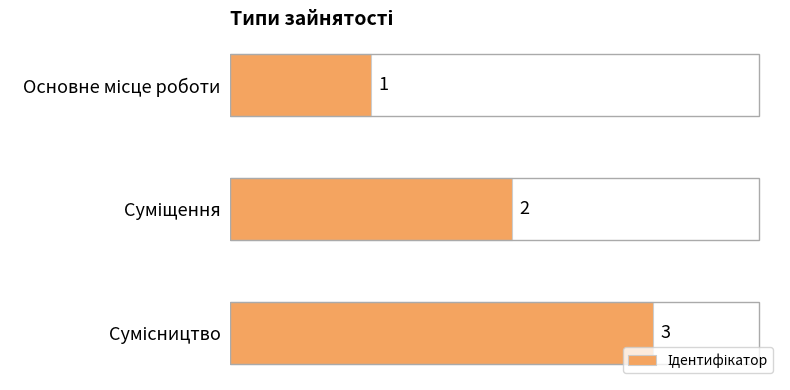

How many values are between 1 and 3?

3